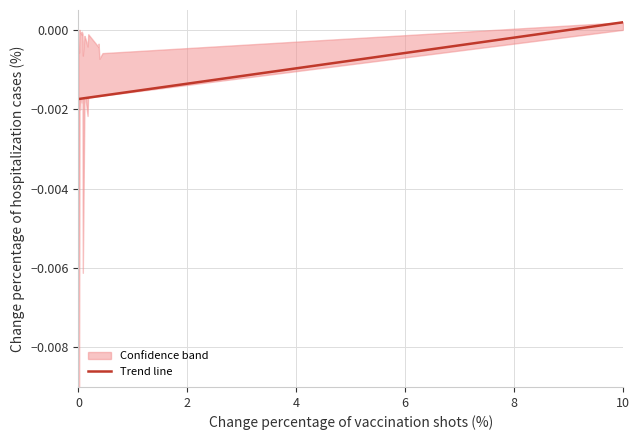

Where is Trend line nearest to the value 0?

10